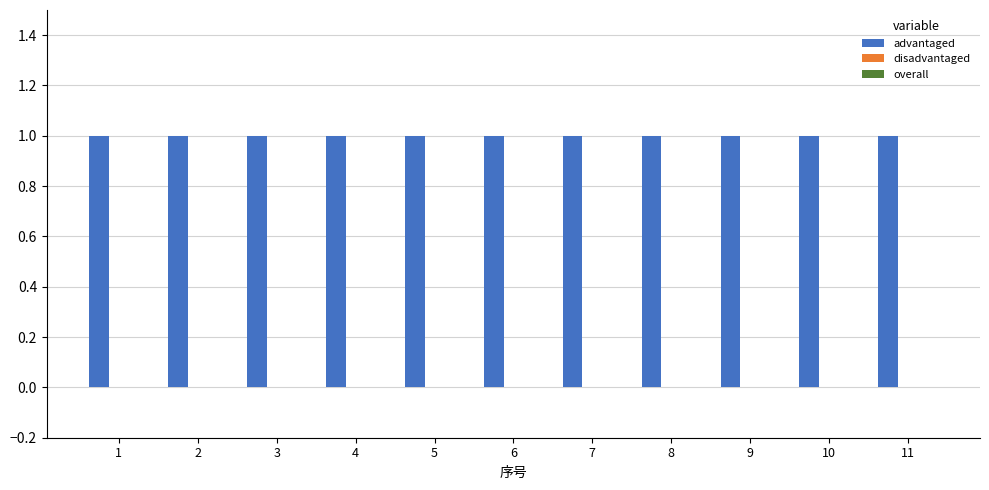

What is the sum of all advantaged values?

11